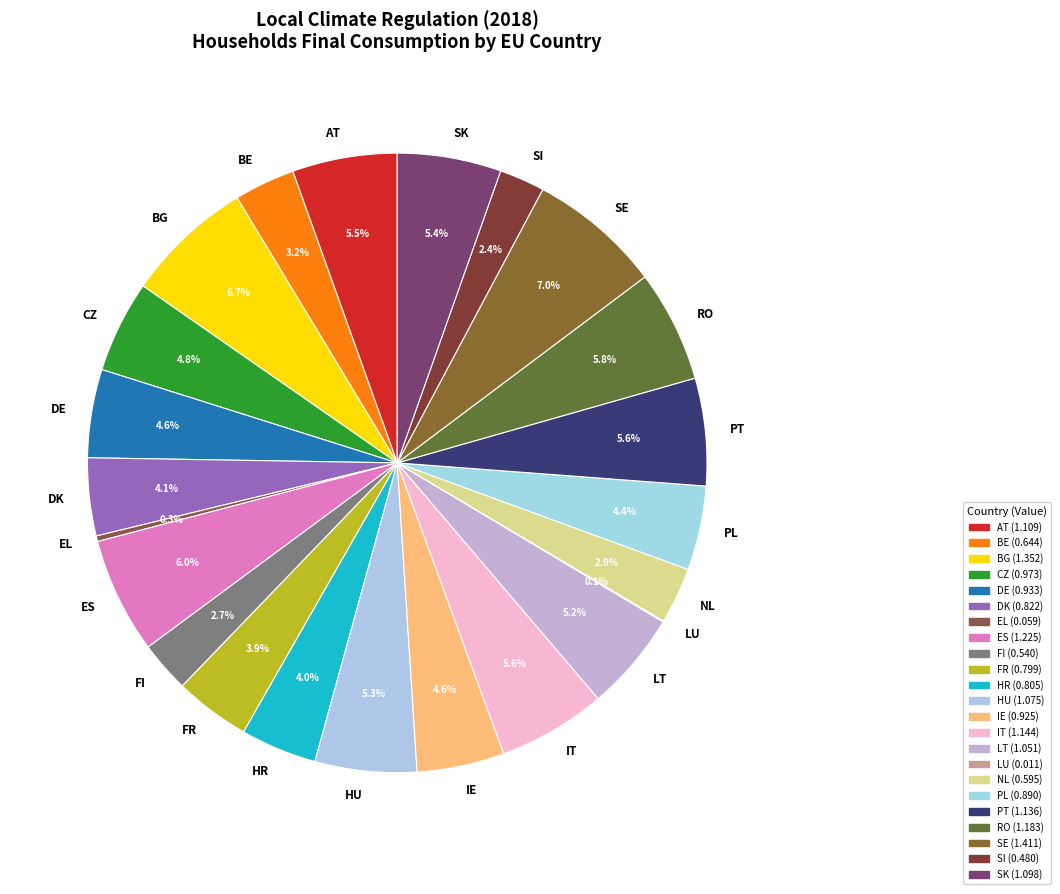

Approximately how many times larger is the value at FR compared to SK?

0.7